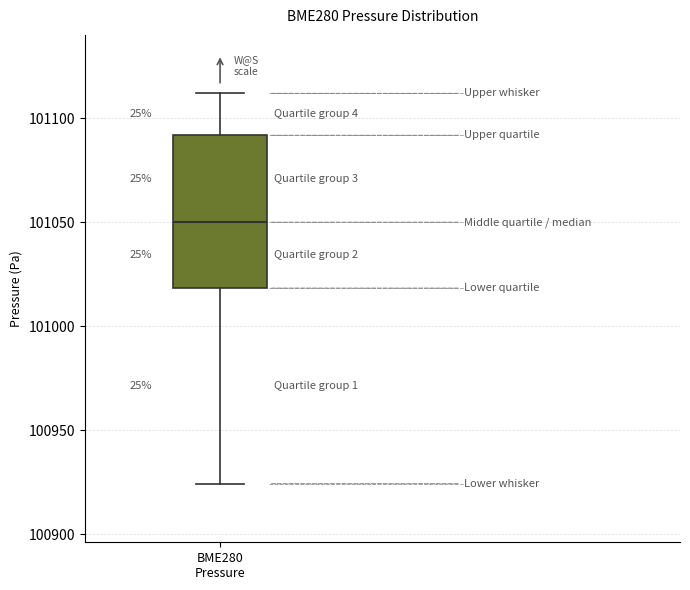

Where does the median line of the box for BME280 Pressure sit on the y-axis? The values are not printed on the chart, so give them approximately, as read against the axis.

101050